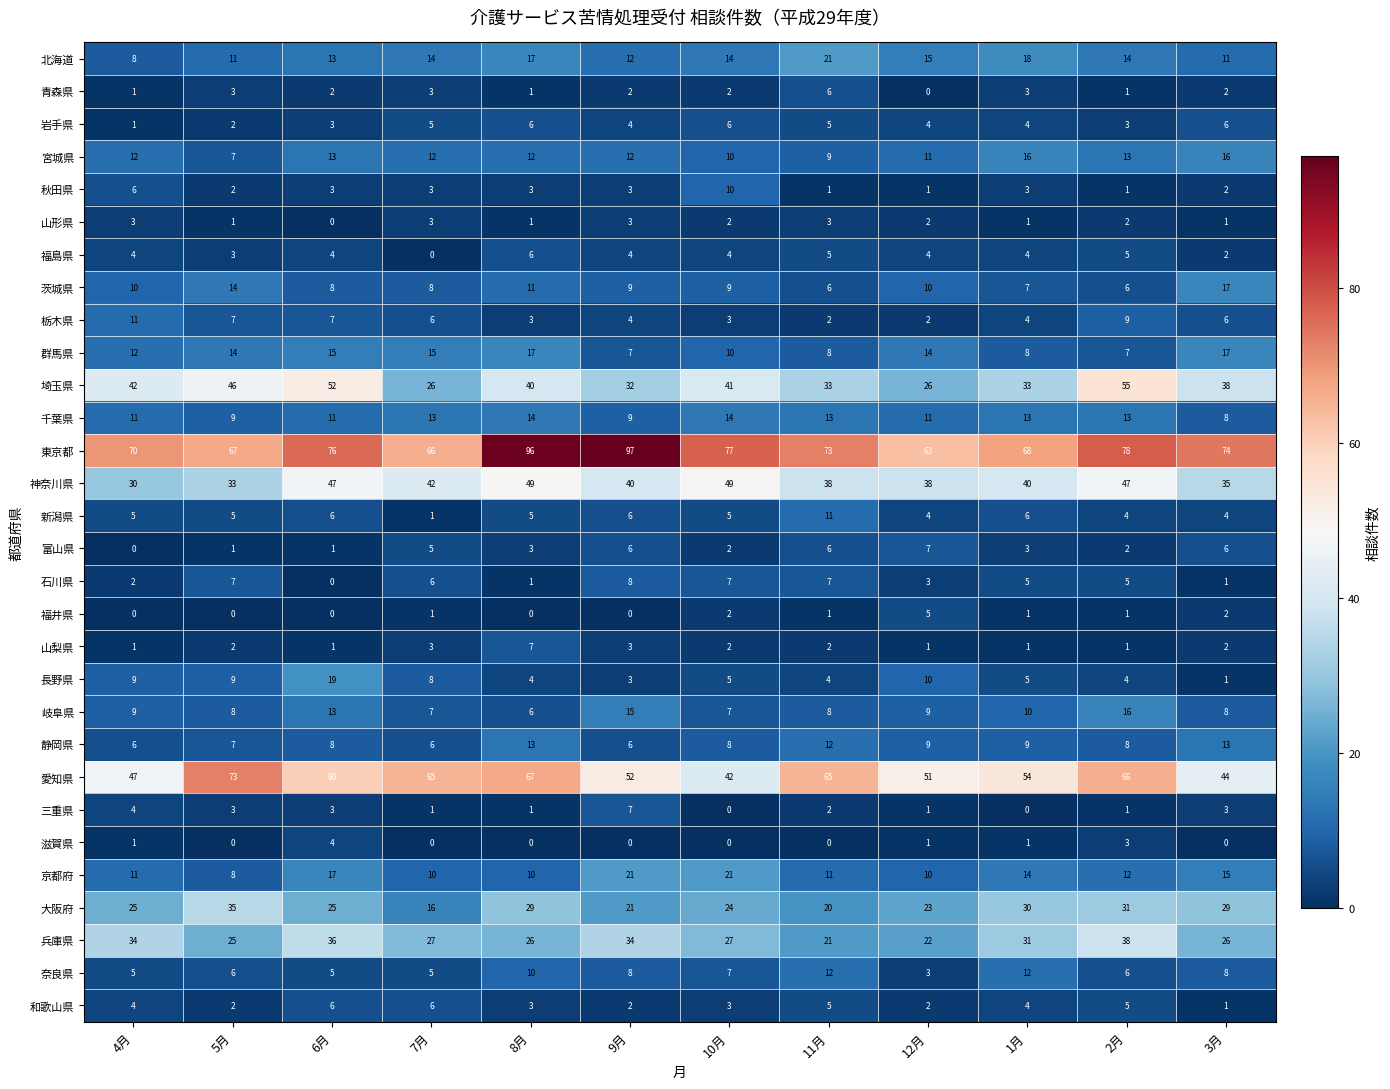

The 京都府 series shows 8 at 5月. True or false?

True